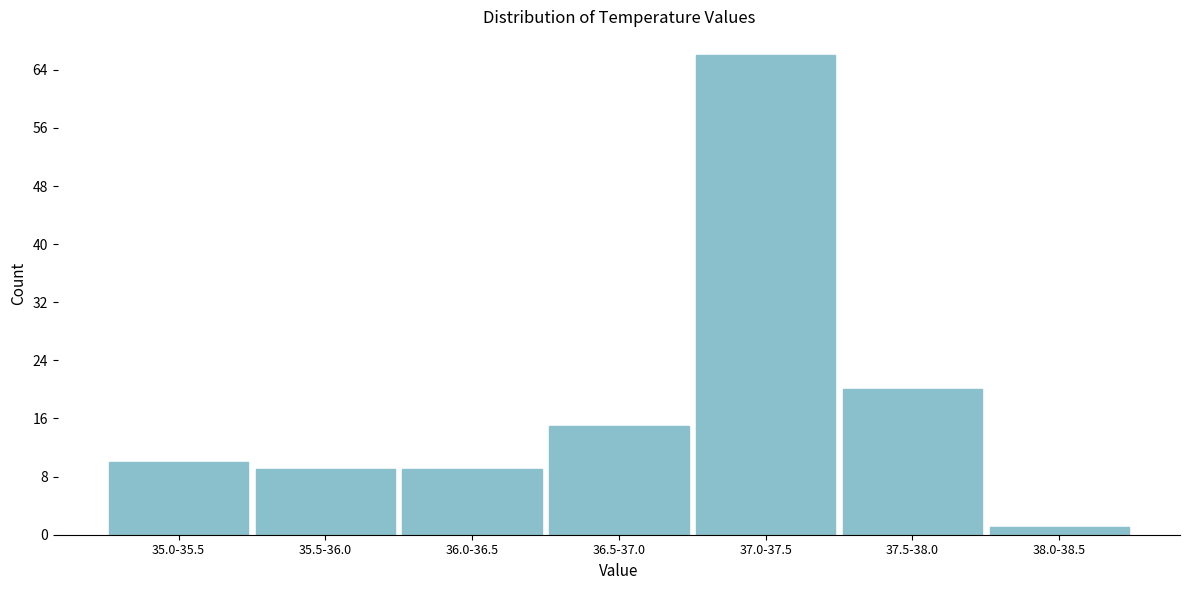

Reading right to left, what are all the values shown in this chart?

38.0-38.5=1	37.5-38.0=20	37.0-37.5=66	36.5-37.0=15	36.0-36.5=9	35.5-36.0=9	35.0-35.5=10